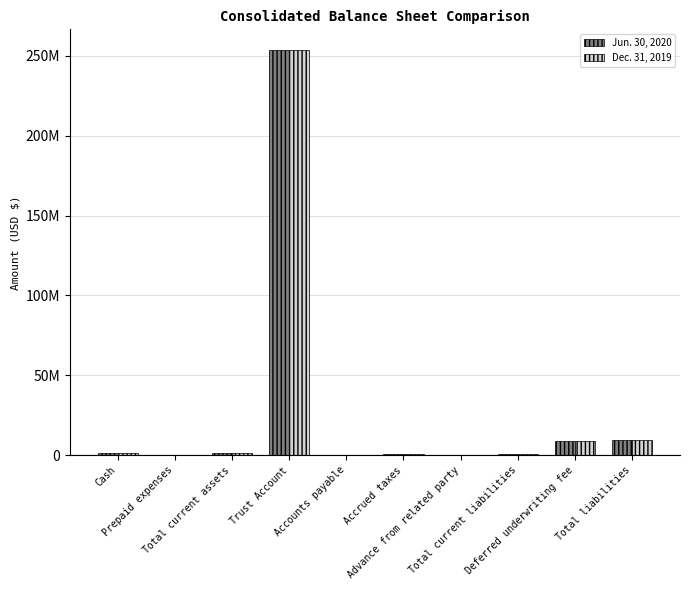

What are all the series names shown in the legend?

Jun. 30, 2020, Dec. 31, 2019